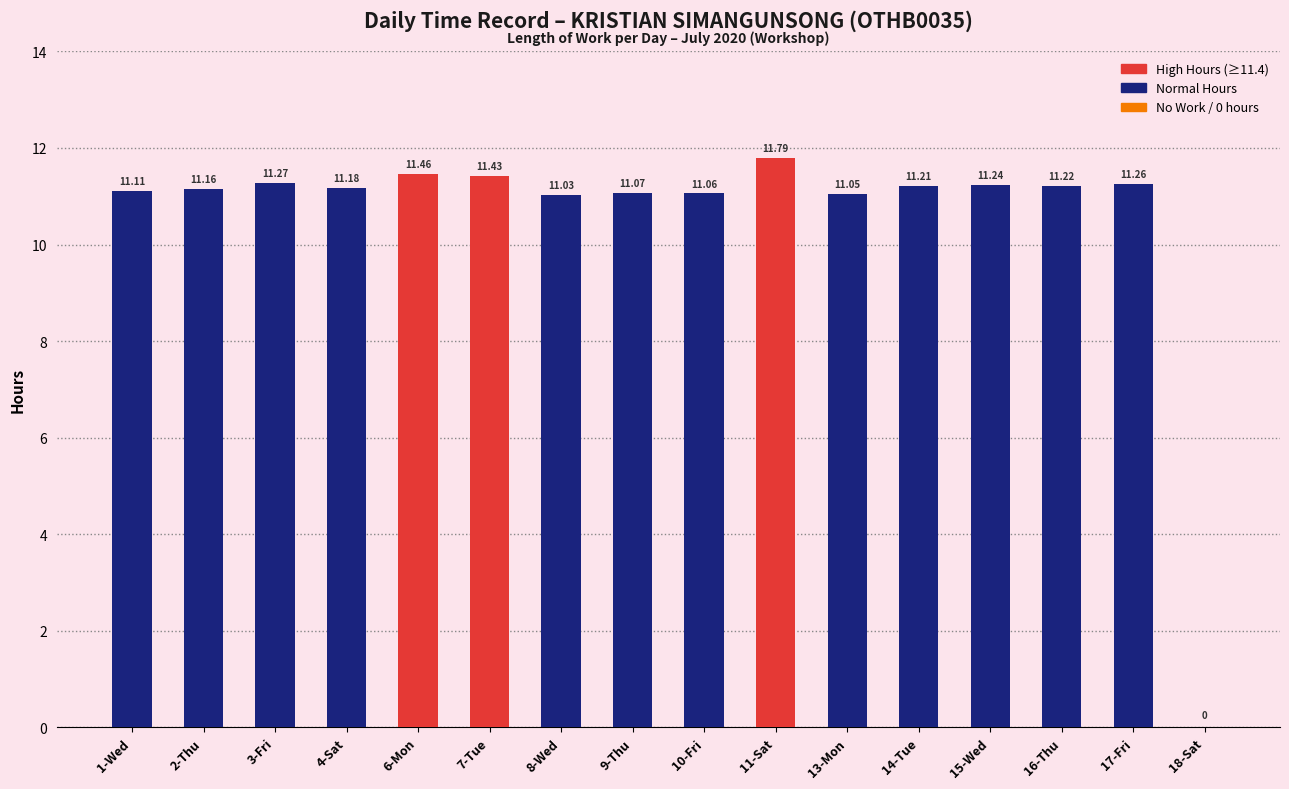

What is the sum of the values at 2-Thu and 3-Fri?

22.4